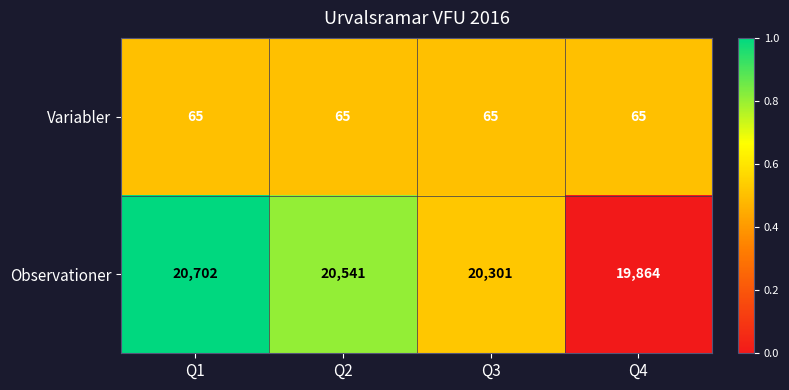

What is the total value across all series at Q4?

19929